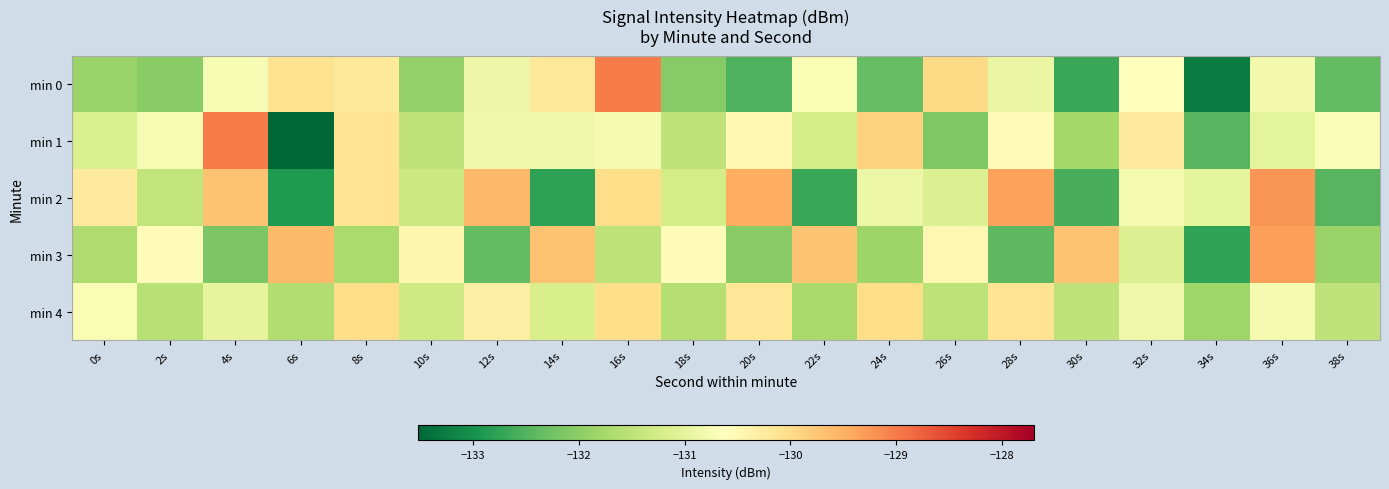

How many series are shown in this chart?

5